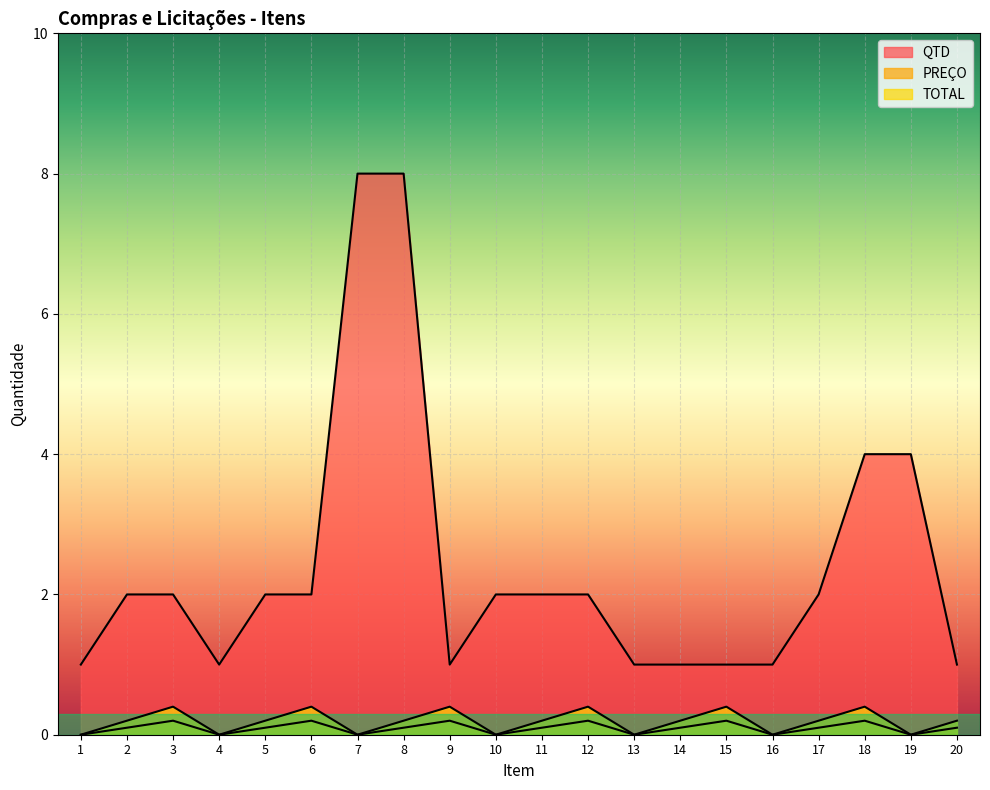

Rank the series by their maximum value, from highest to lowest.

QTD, PREÇO, TOTAL